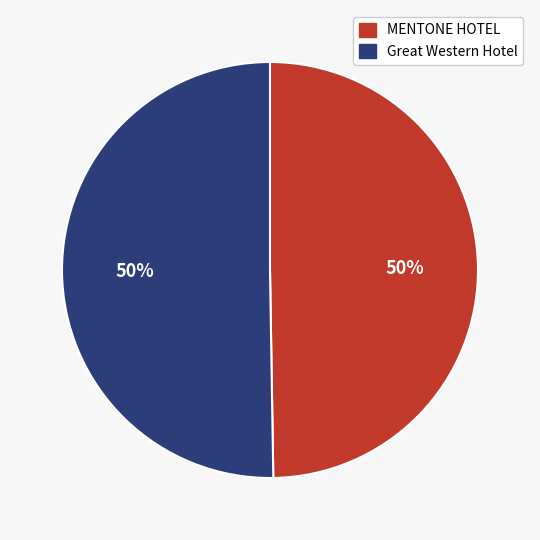

The MENTONE HOTEL slice represents 39% of the pie. True or false?

False